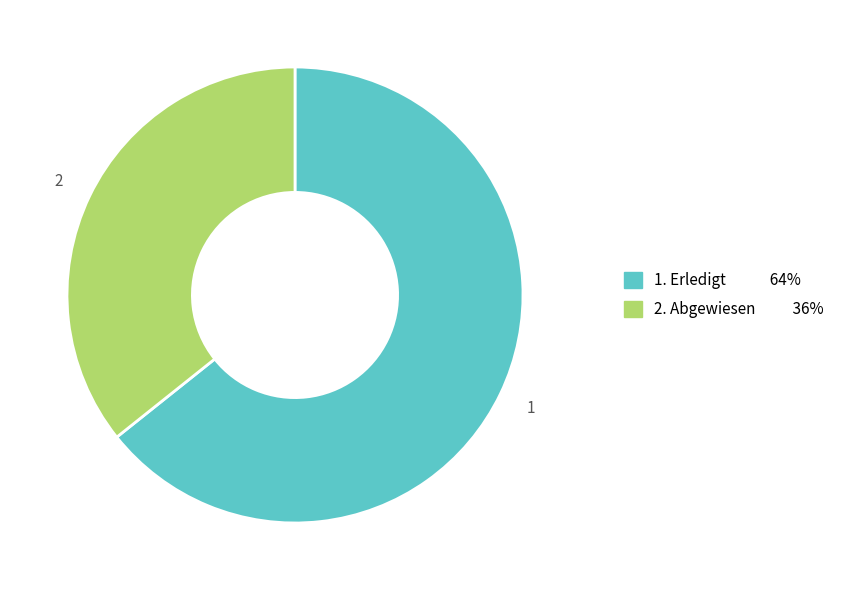

Is there any slice that represents more than half of the pie?

Yes